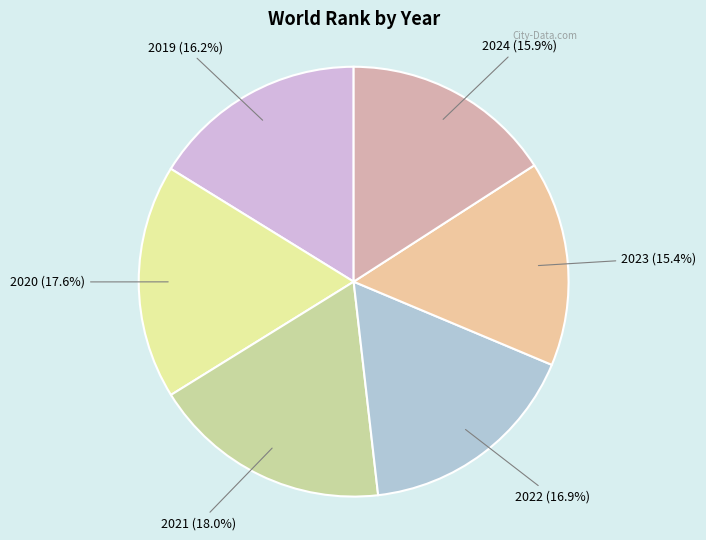

Is there any slice that represents more than half of the pie?

No